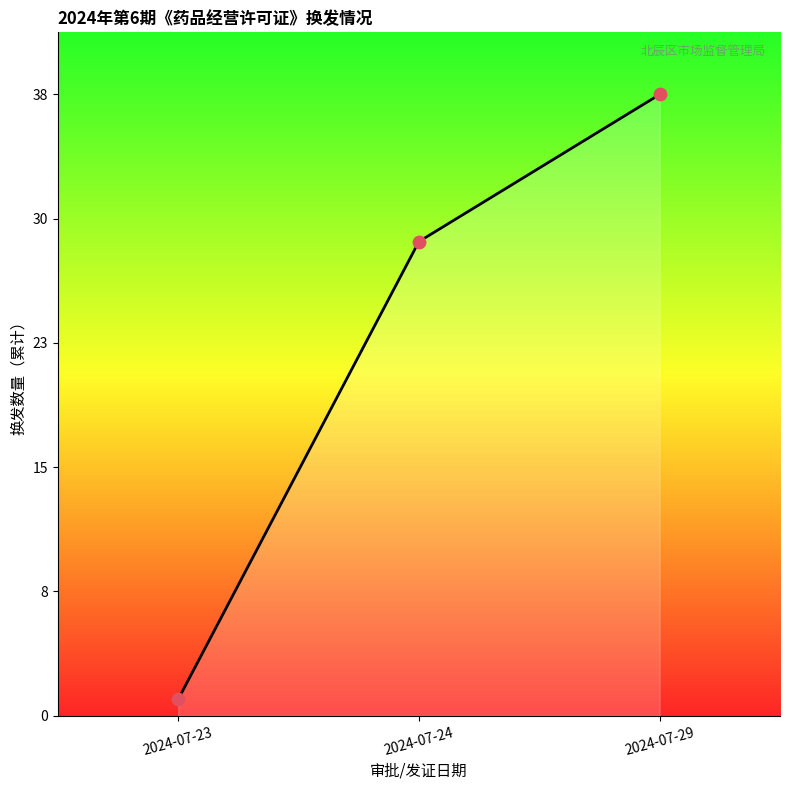

What is the change in value from 2024-07-23 to 2024-07-29?

+37